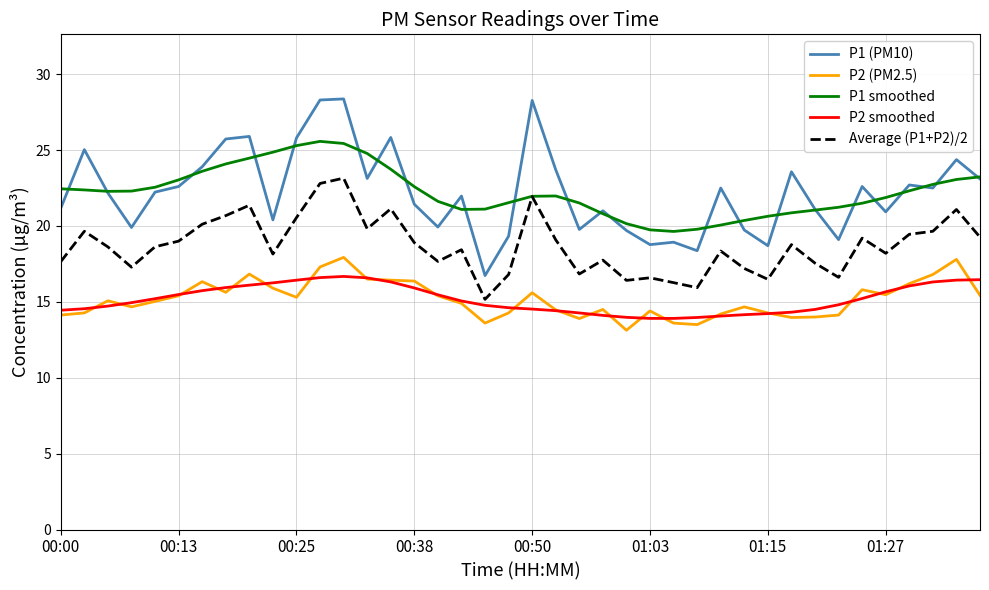

How many categories are shown in the chart?

40